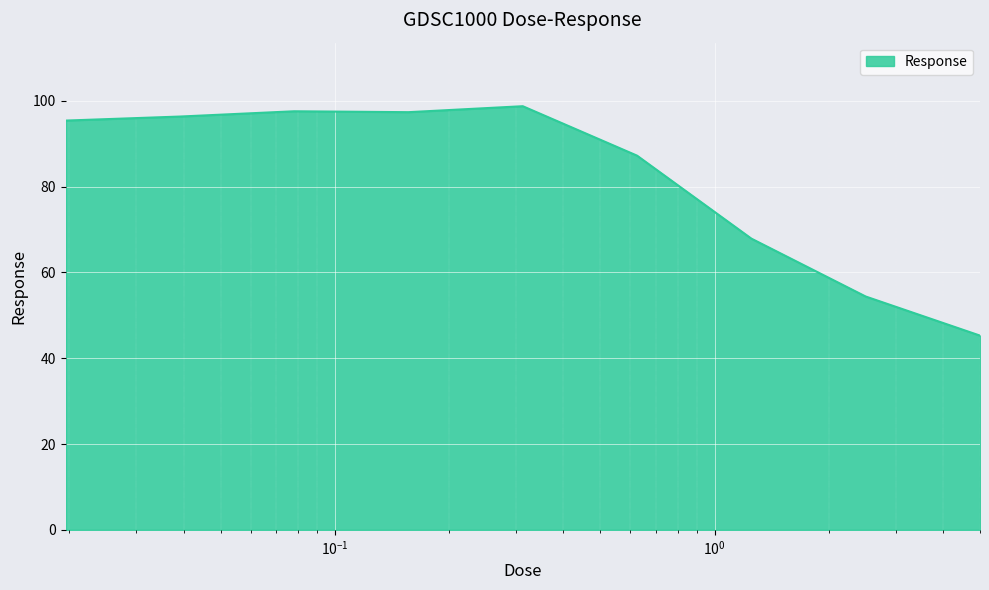

What is the greatest value displayed?

98.8